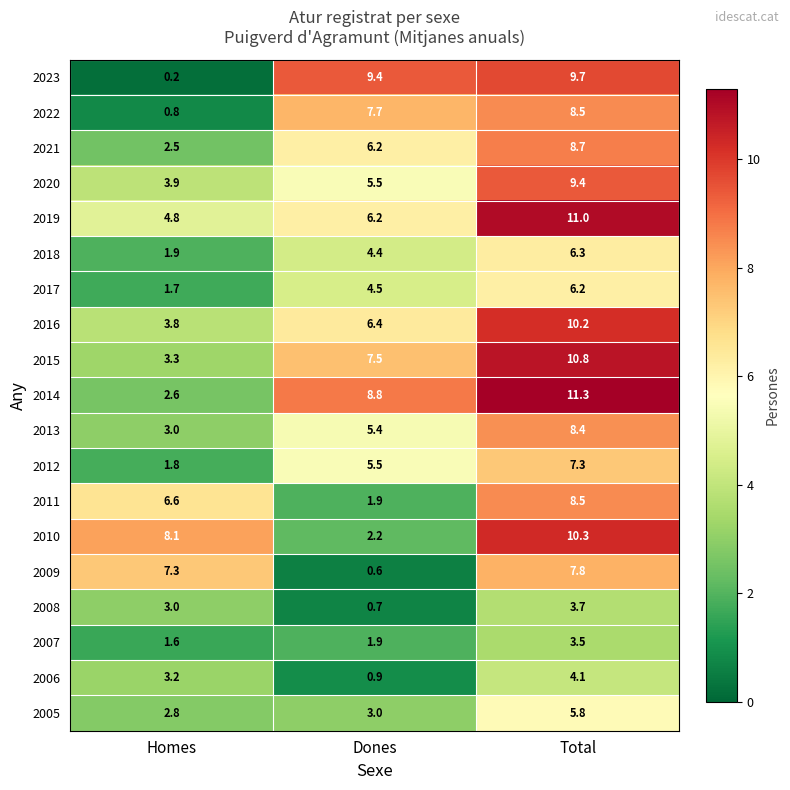

How many series are shown in this chart?

19